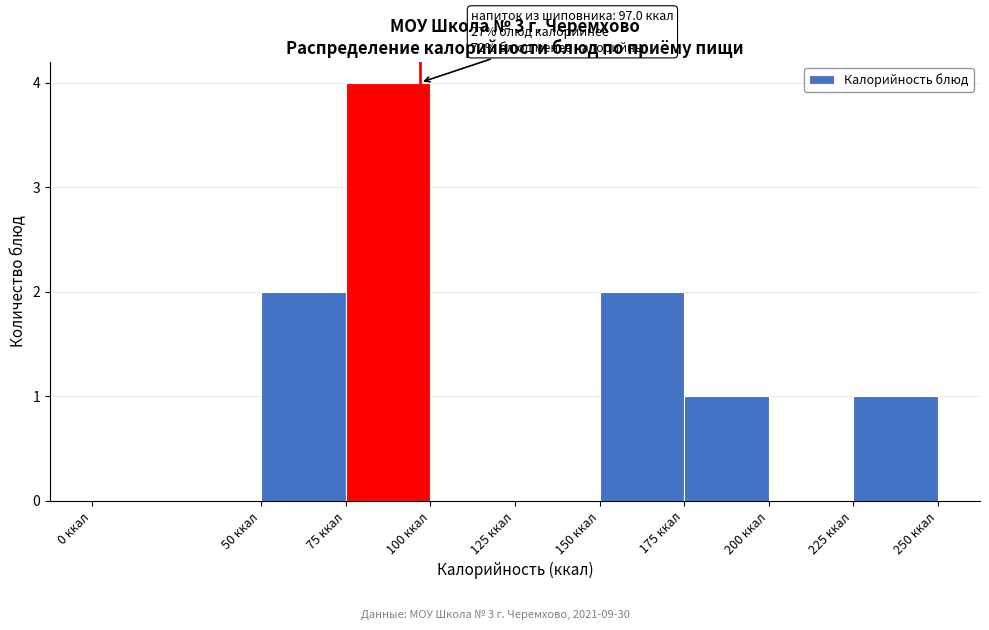

Which range on the x-axis has the tallest bar?

75 to 100